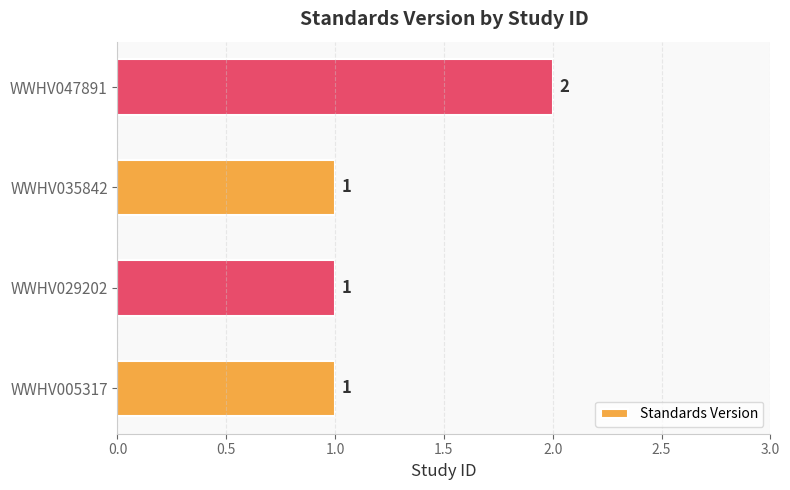

Count the number of values greater than 1.

1